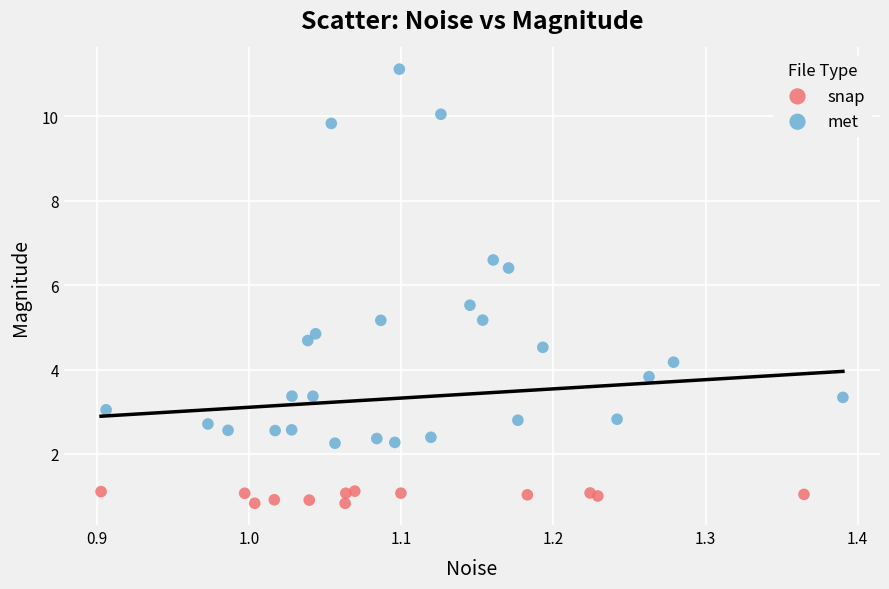

Which series contains the lowest Y value?

snap